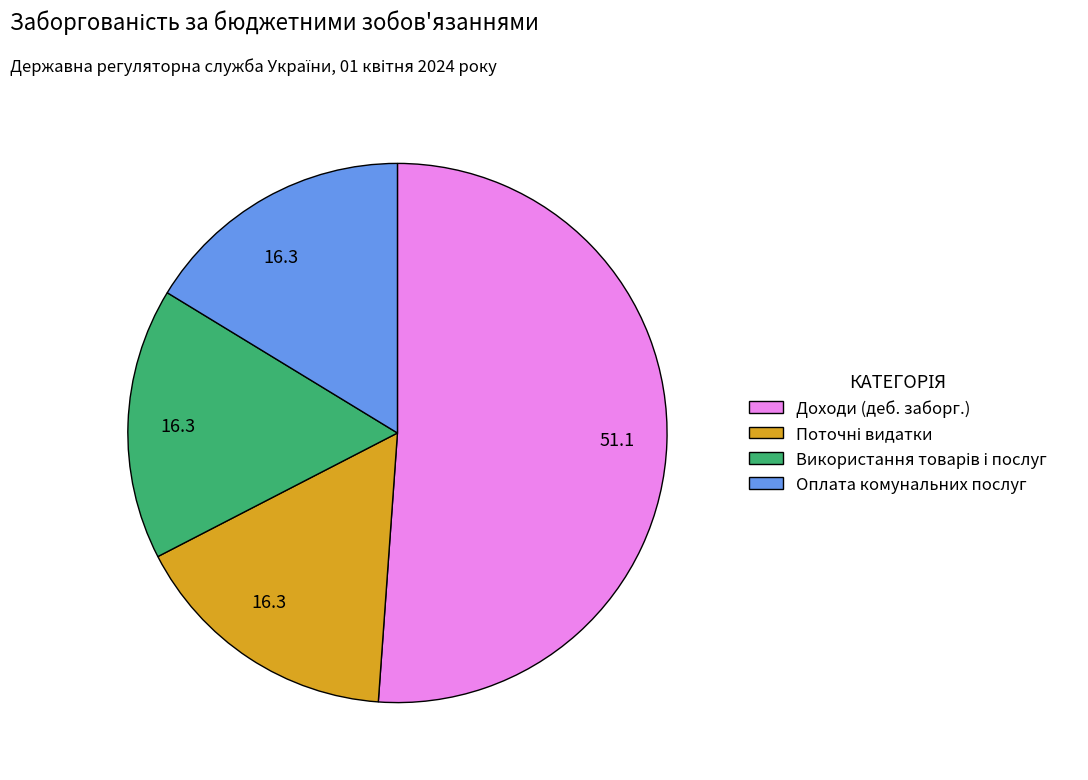

Is there a majority slice in this chart?

Yes